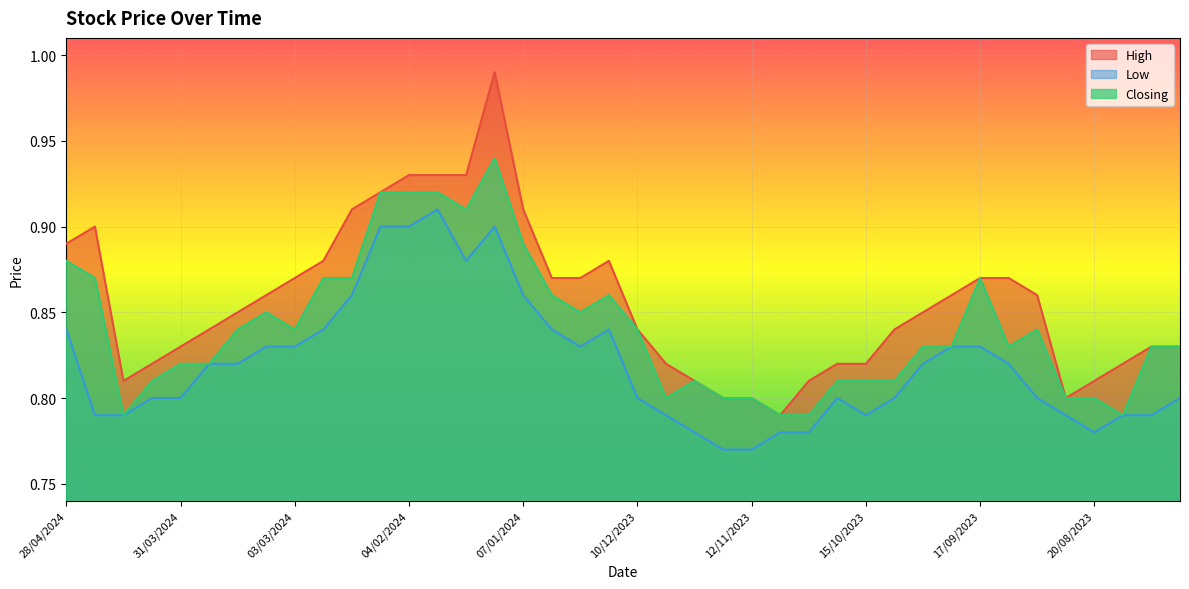

True or false: High and Low cross at least once.

False